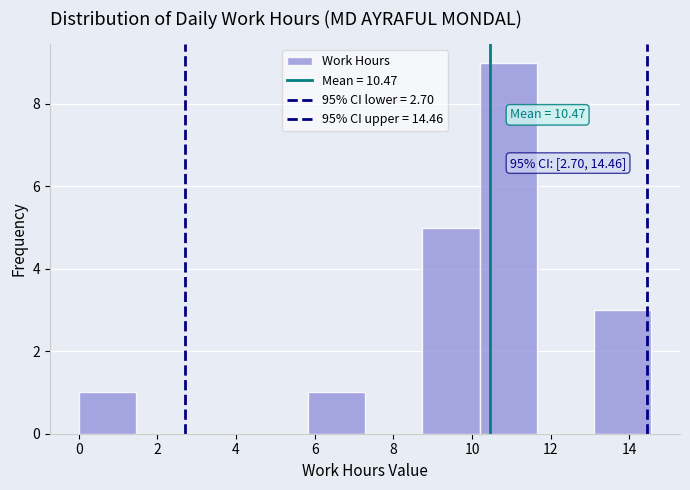

Which range on the x-axis has the tallest bar?

10.2 to 11.6